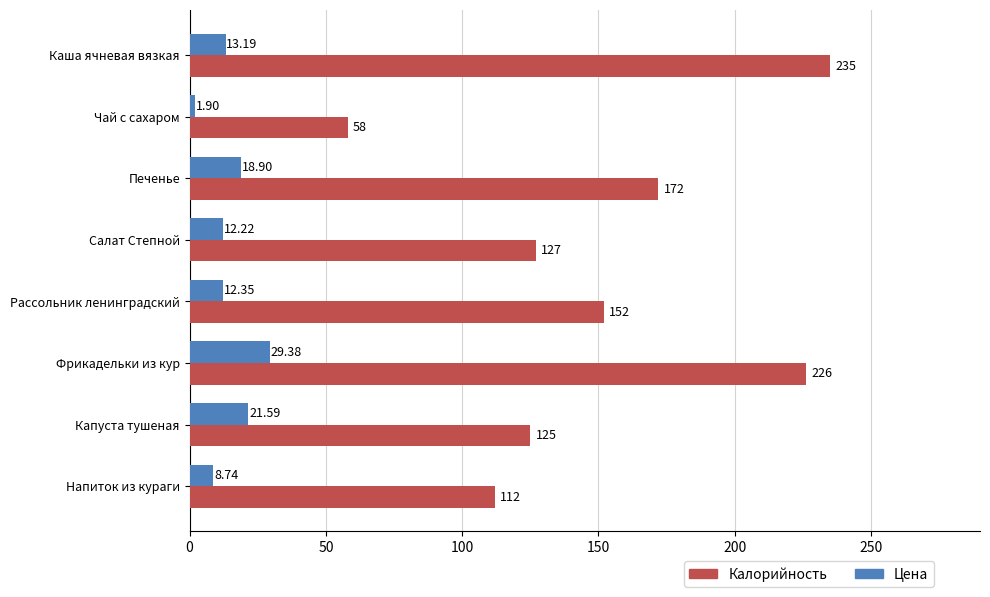

What is the difference between the Калорийность values at Каша ячневая вязкая and Печенье?

63.0